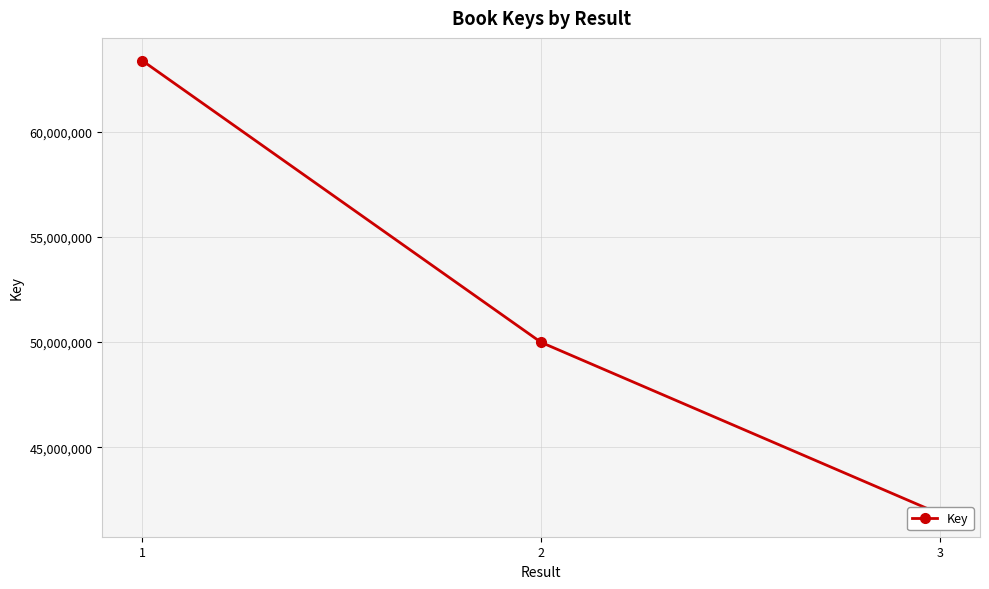

True or false: the data shows 14795301 at 1.

False